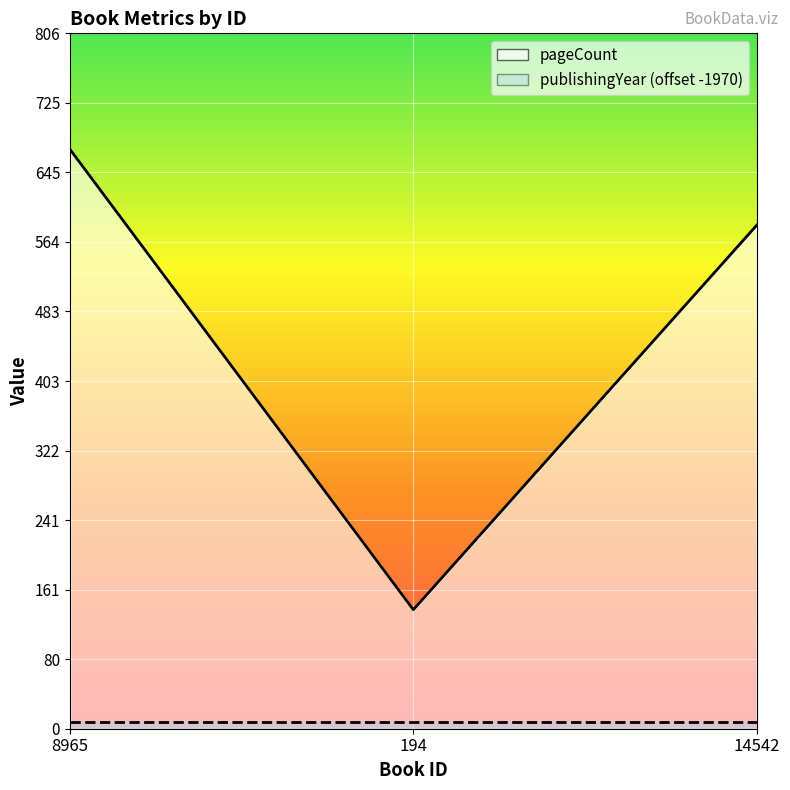

The chart shows a value of 786 at 14542. True or false?

False